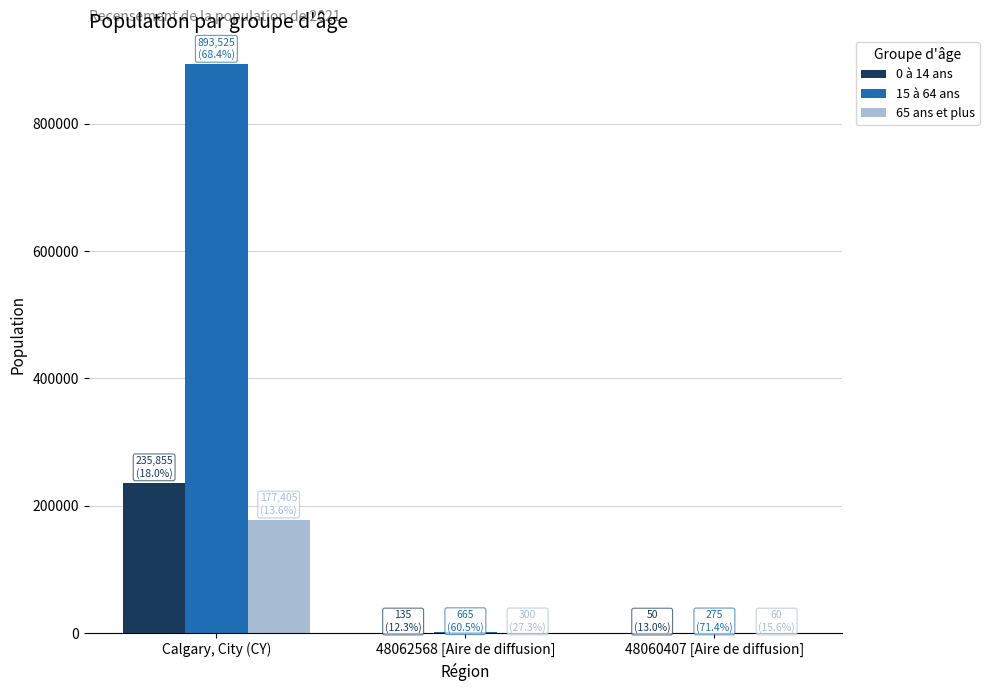

Which series has the largest range (max minus min)?

15 à 64 ans